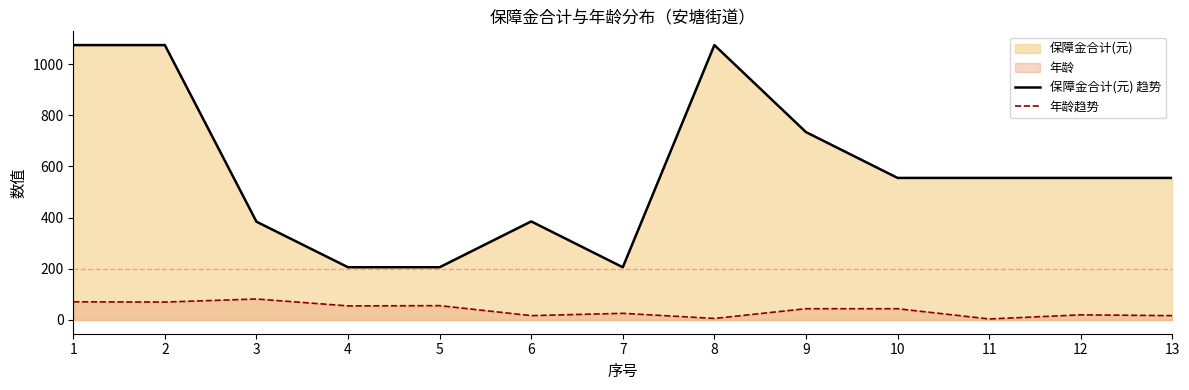

True or false: 年龄趋势 and 保障金合计(元) 趋势 intersect in this chart.

False